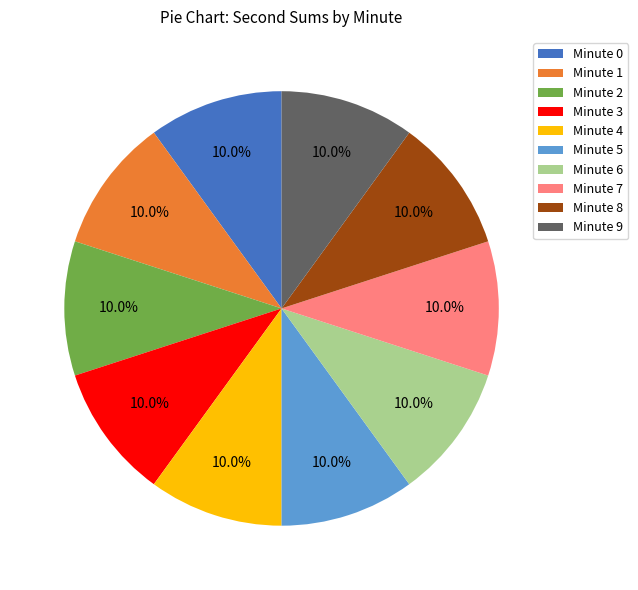

Is the sum of Minute 1 and Minute 0 greater than half?

No